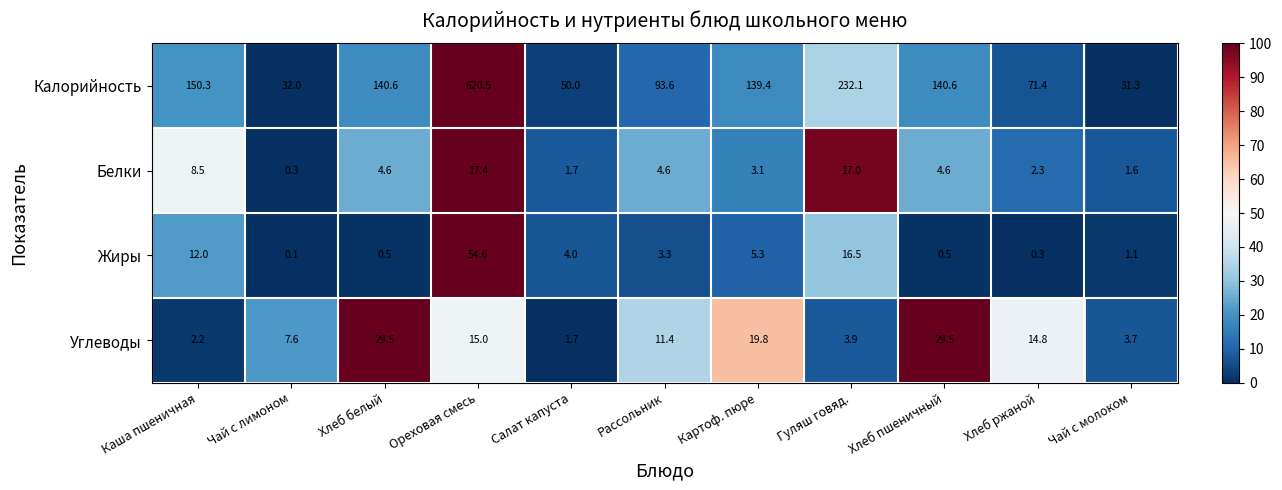

How many distinct data groups are displayed?

4